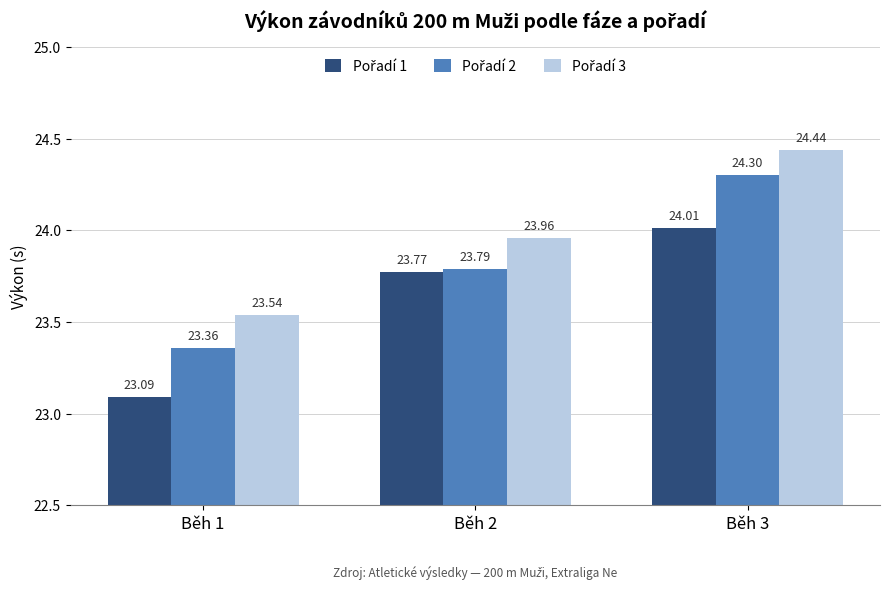

At which category is the sum across all series the highest?

Běh 3